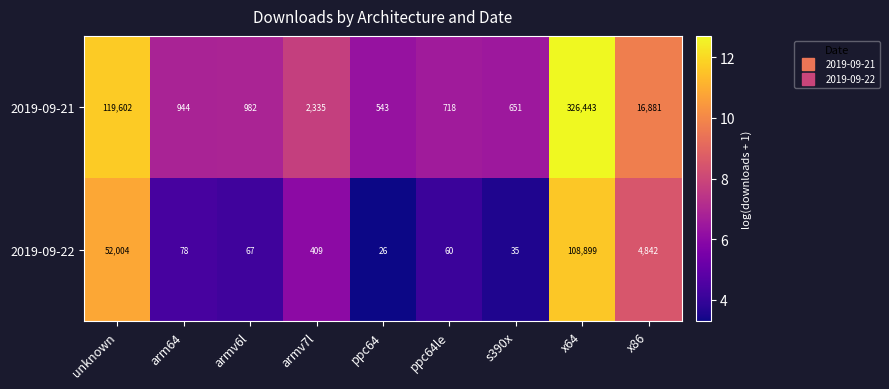

Which label corresponds to the largest value in the chart?

x64